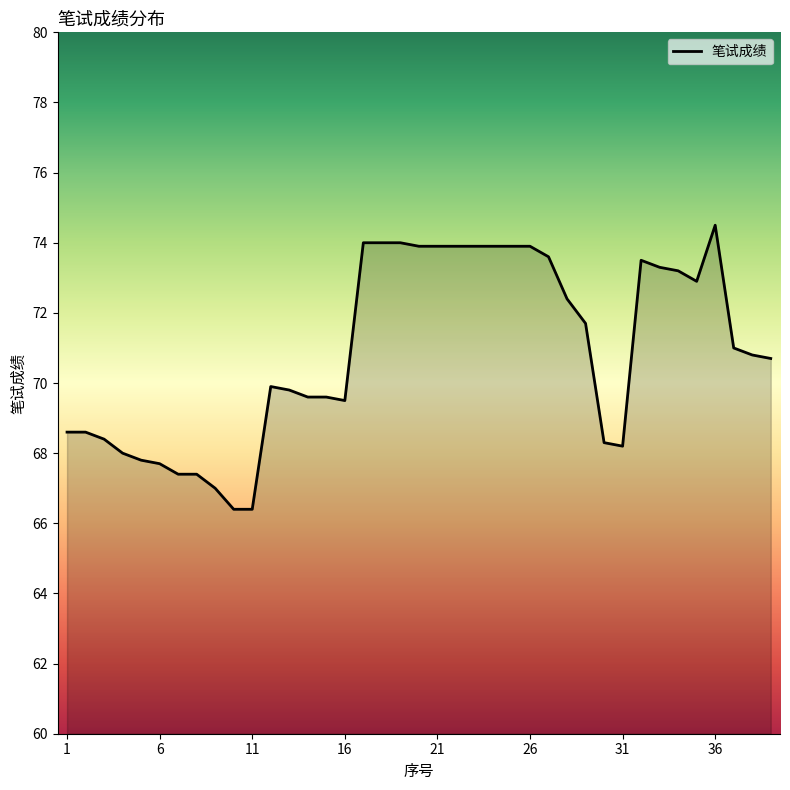

What is the maximum value shown in the chart?

74.5